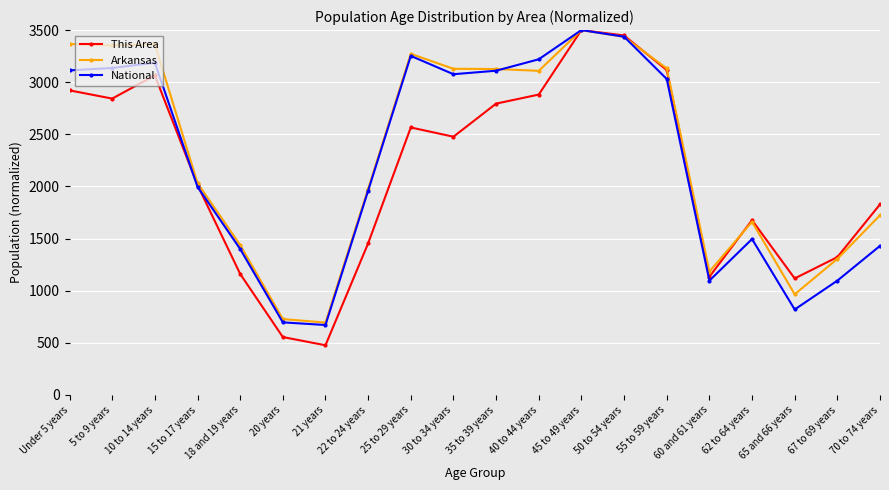

What is the approximate value of National at 15 to 17 years?

1996.6